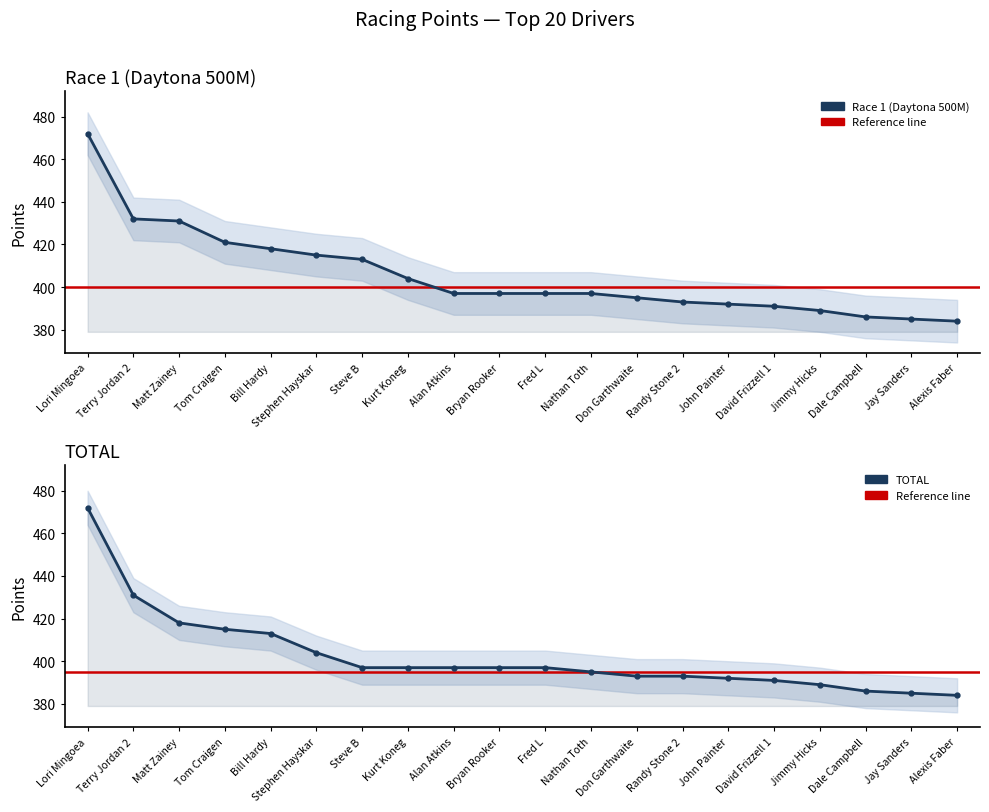

List the labels in order of TOTAL value, smallest first.

Alexis Faber, Jay Sanders, Dale Campbell, Jimmy Hicks, David Frizzell 1, John Painter, Don Garthwaite, Randy Stone 2, Nathan Toth, Steve B, Kurt Koneg, Alan Atkins, Bryan Rooker, Fred L, Stephen Hayskar, Bill Hardy, Tom Craigen, Matt Zainey, Terry Jordan 2, Lori Mingoea